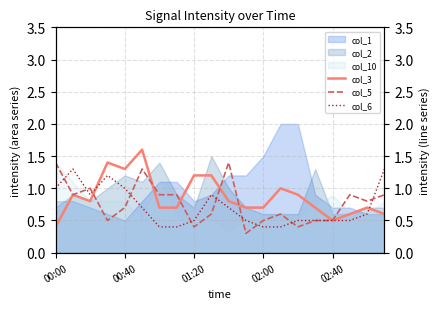

How many lines are shown in the chart?

3